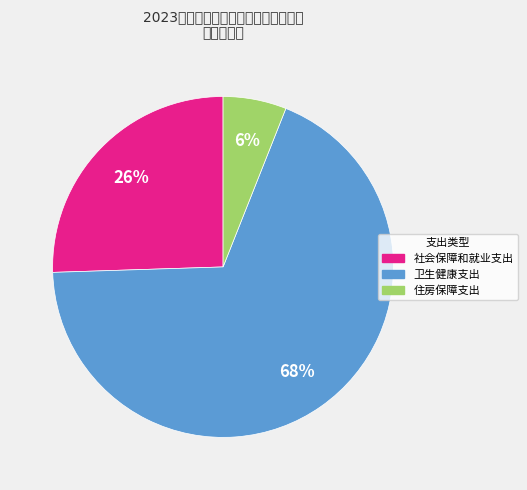

Between 住房保障支出 and 社会保障和就业支出, which is larger?

社会保障和就业支出